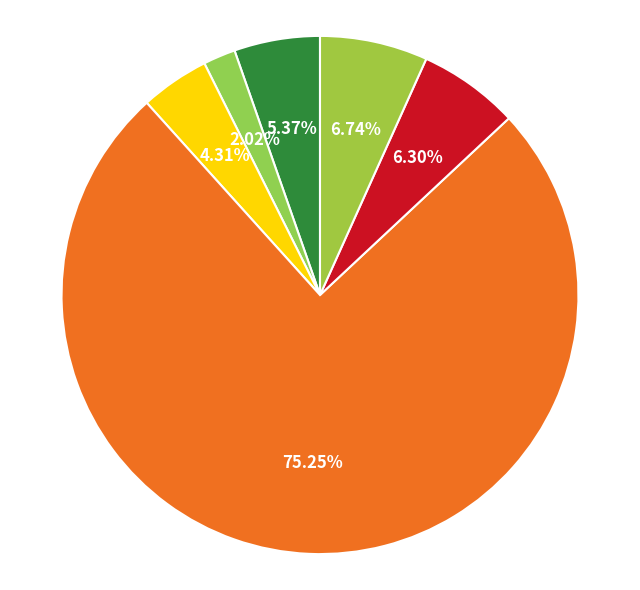

Count the number of slices in the pie.

6